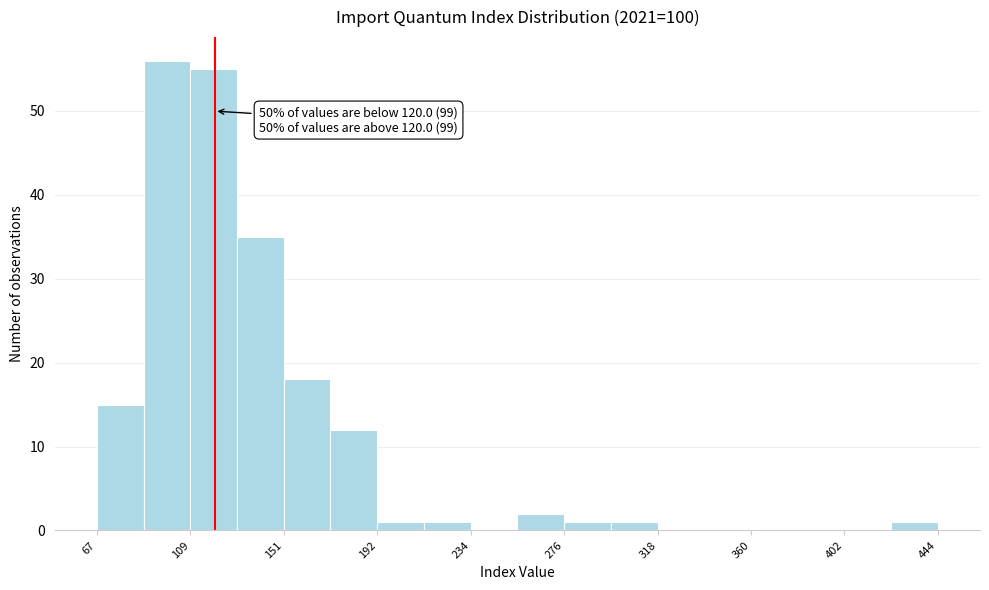

Which range on the x-axis has the tallest bar?

90 to 110